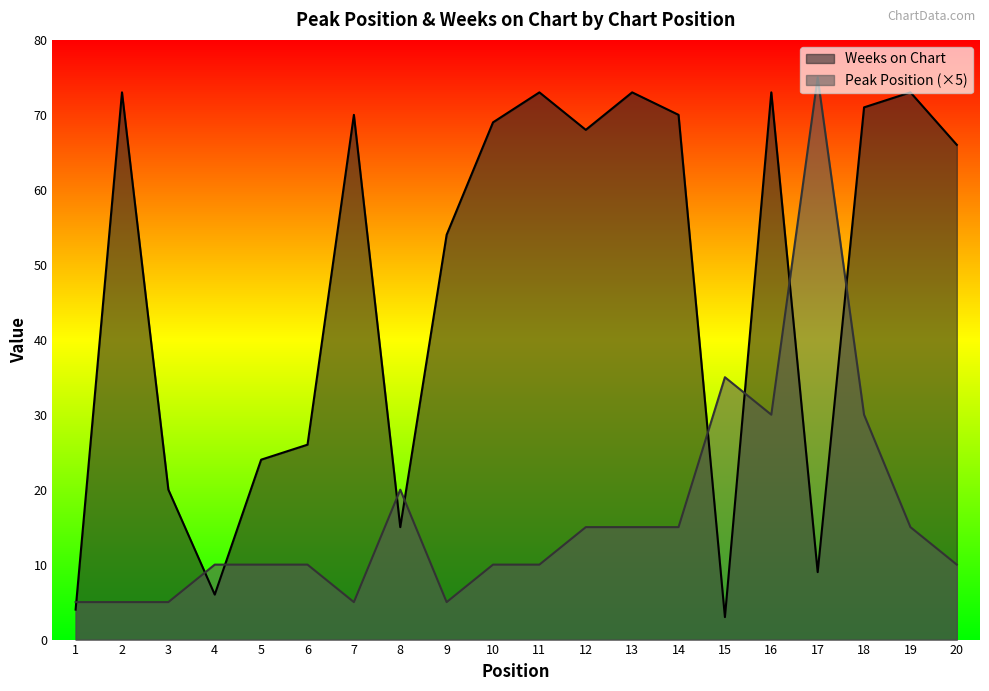

Rank the series by their maximum value, from highest to lowest.

Peak Position (×5), Weeks on Chart